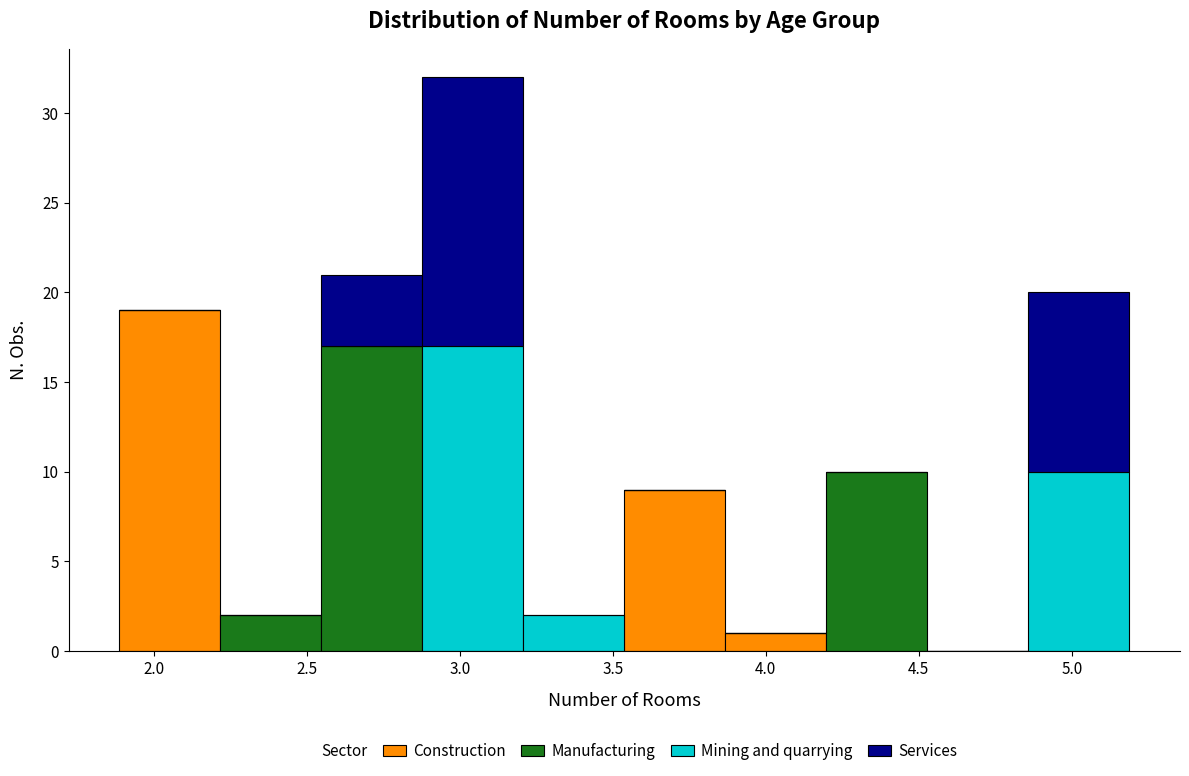

Reading left to right, transcribe this chart: for each stacked bar, give the range it covers on the x-axis and its total height. Neither the bar edges nor the heights are printed on the chart, so give them approximately, as read against the axes.

1.90 to 2.20: 19
2.20 to 2.55: 2
2.55 to 2.90: 21
2.90 to 3.20: 32
3.20 to 3.55: 2
3.55 to 3.85: 9
3.85 to 4.20: 1
4.20 to 4.55: 10
4.55 to 4.85: 0
4.85 to 5.20: 20